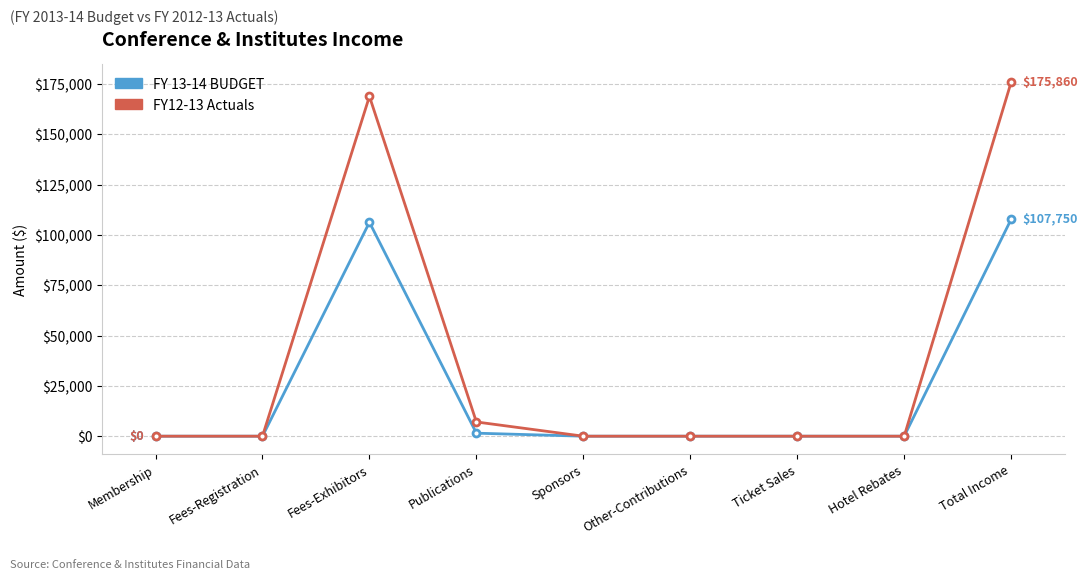

What is the spread (max minus min) of values at Fees-Exhibitors?

62540.1